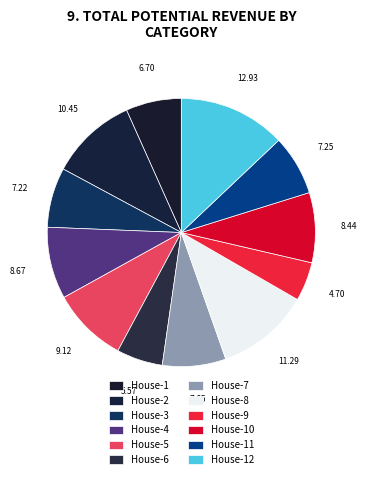

To the nearest percent, what is the difference between the House-4 and House-9 slice percentages?

4%